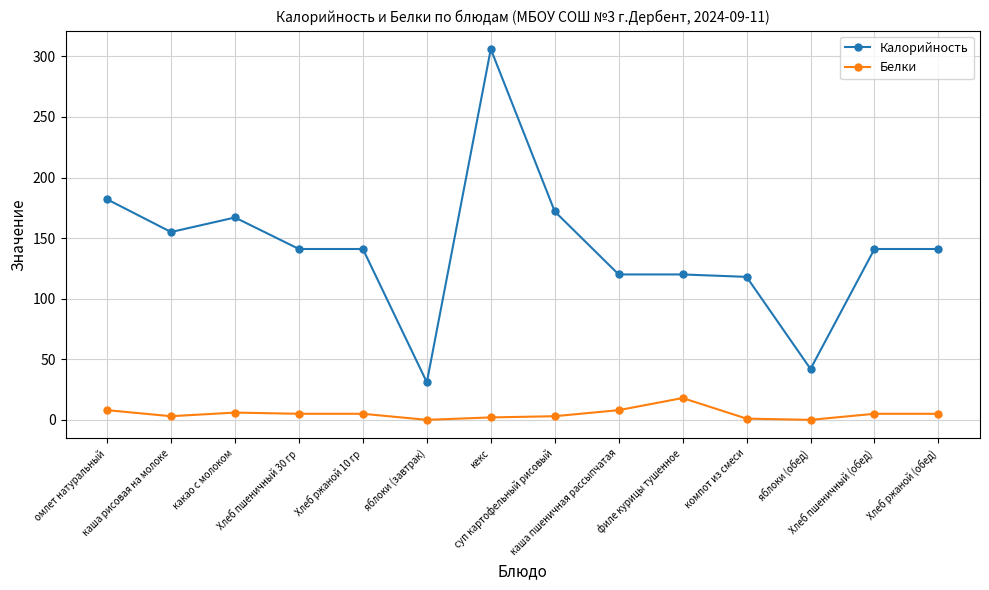

True or false: Белки has a value of 18 at филе курицы тушенное.

True